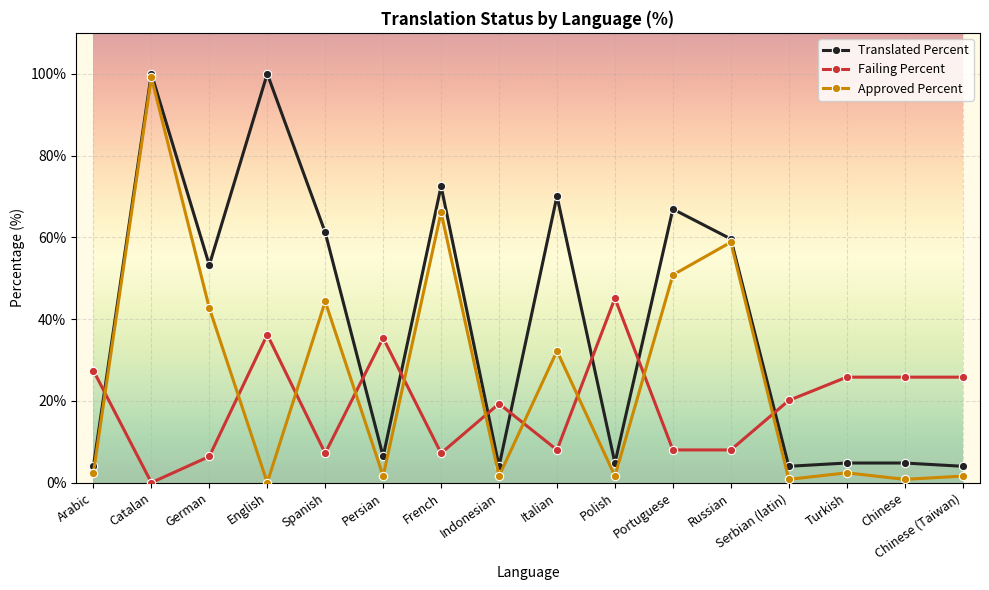

What is the label of the 3rd point from the right?

Turkish